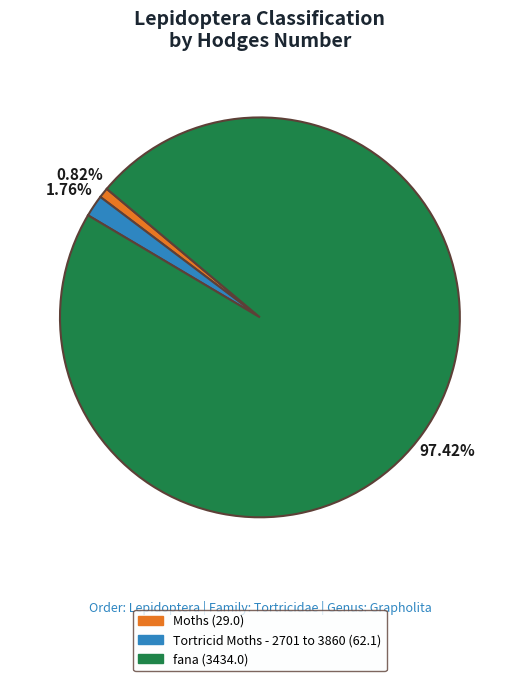

Approximately how many times larger is the value at fana (3434.0) compared to Moths (29.0)?

118.4